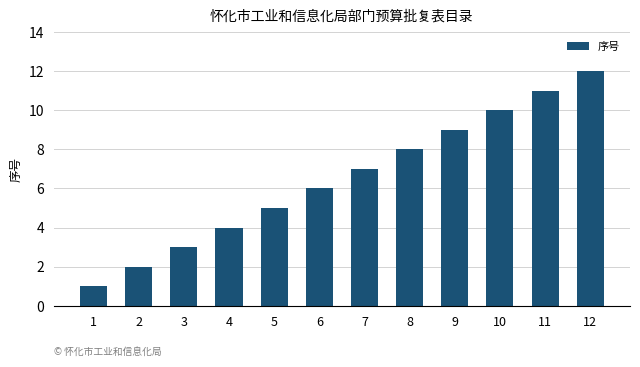

What is the smallest value displayed?

1